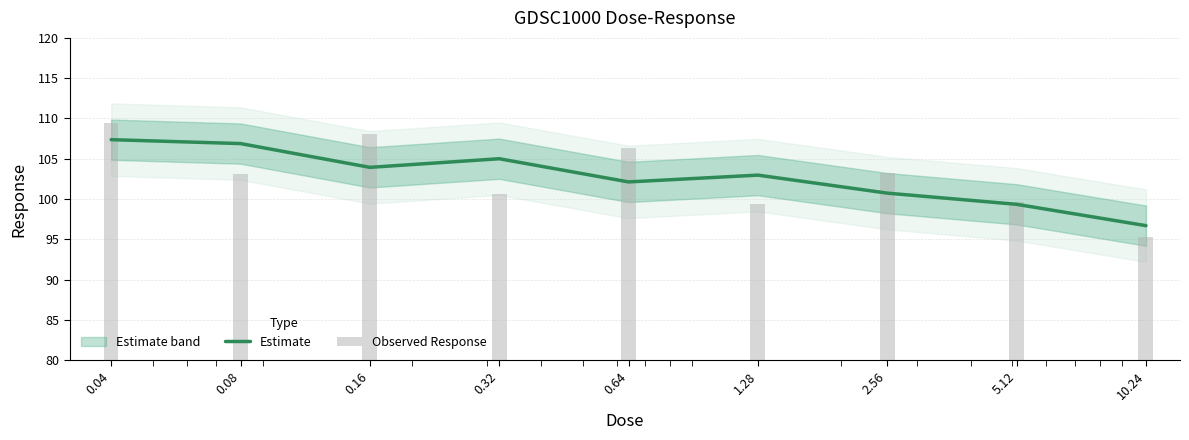

Read the Estimate value at 0.64.

102.1